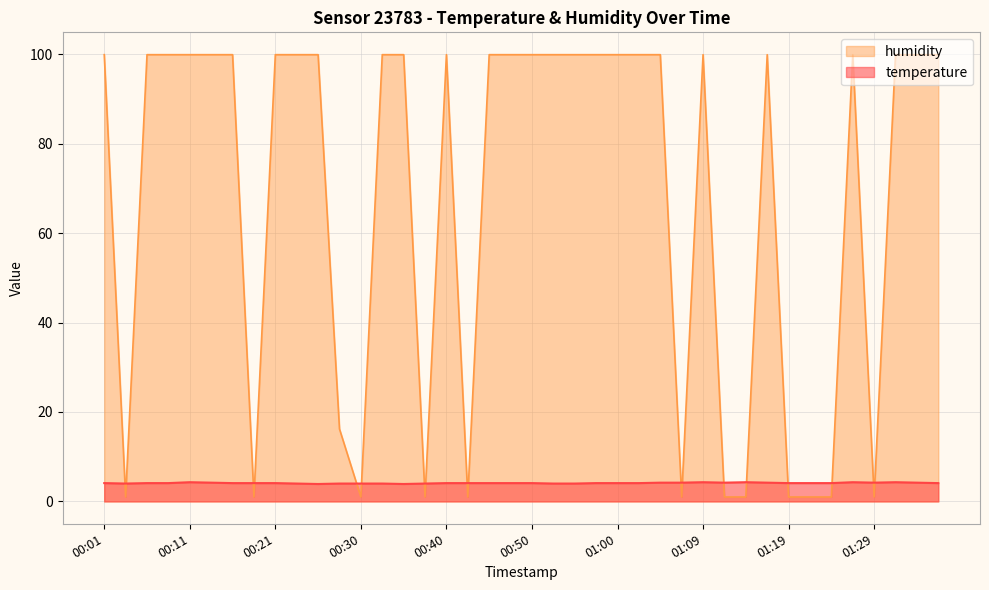

At which label does temperature first exceed 4?

00:01